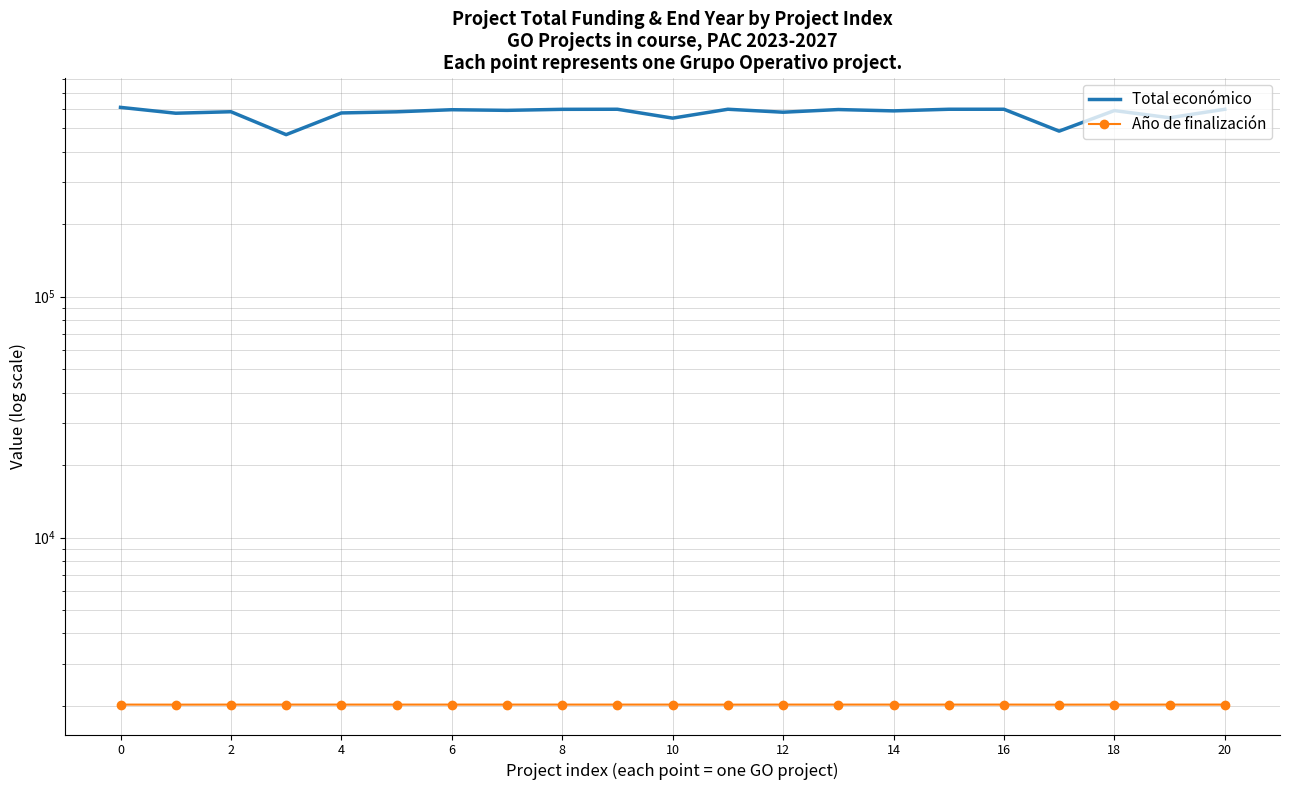

What is the difference between the maximum and minimum values in the Año de finalización series?

1